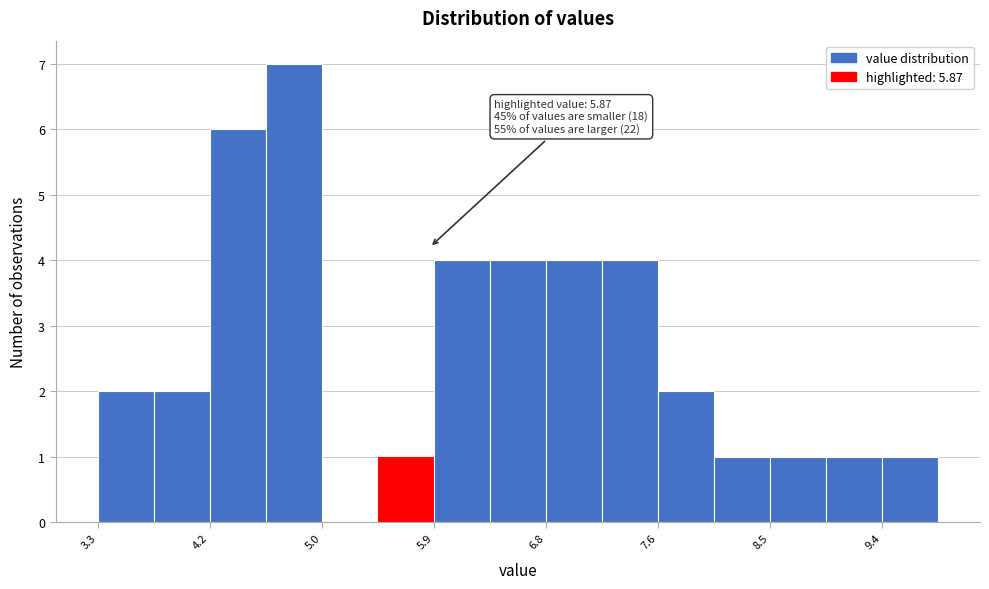

Over which range of the x-axis is the bar tallest?

4.6 to 5.0